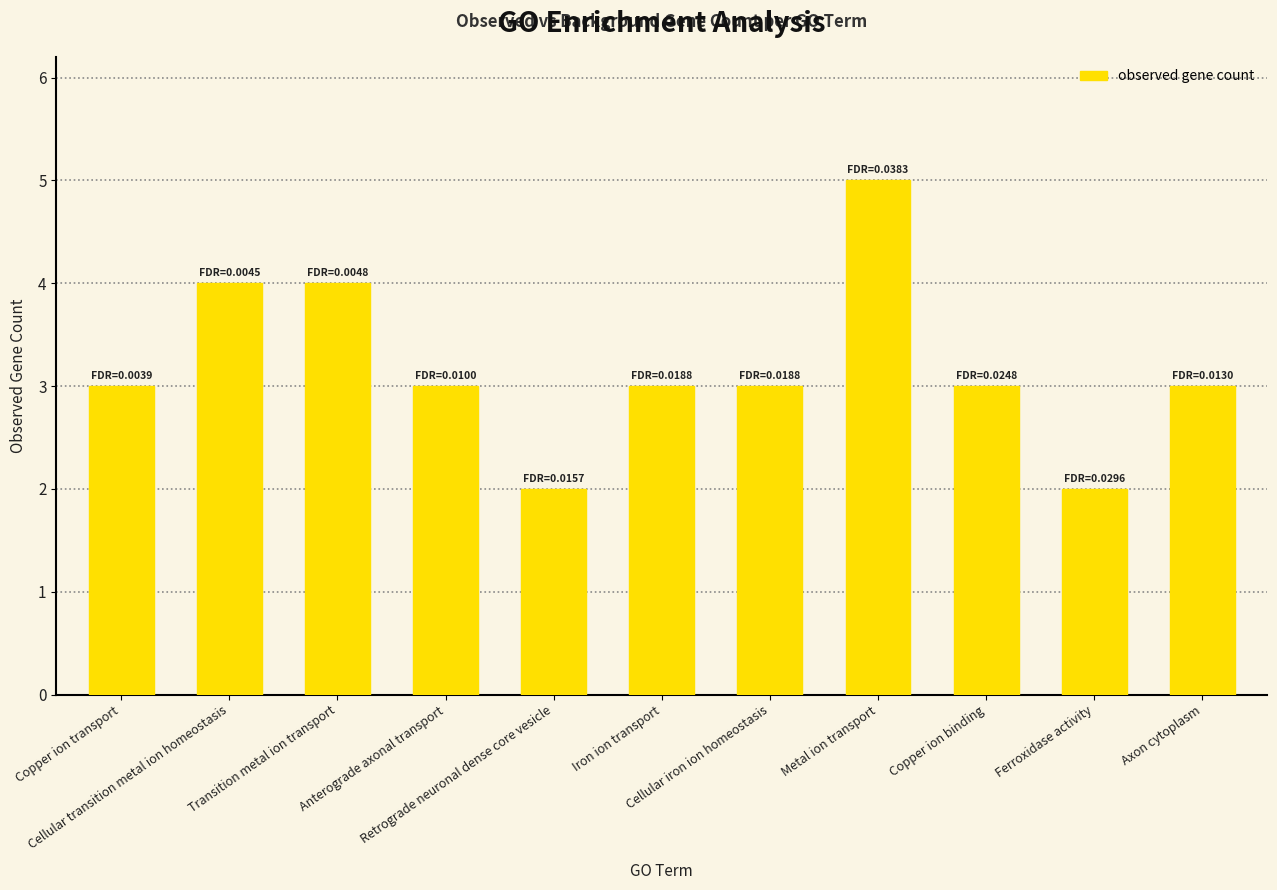

Reading left to right, transcribe all the data shown in this chart.

Copper ion transport=3	Cellular transition metal ion homeostasis=4	Transition metal ion transport=4	Anterograde axonal transport=3	Retrograde neuronal dense core vesicle=2	Iron ion transport=3	Cellular iron ion homeostasis=3	Metal ion transport=5	Copper ion binding=3	Ferroxidase activity=2	Axon cytoplasm=3